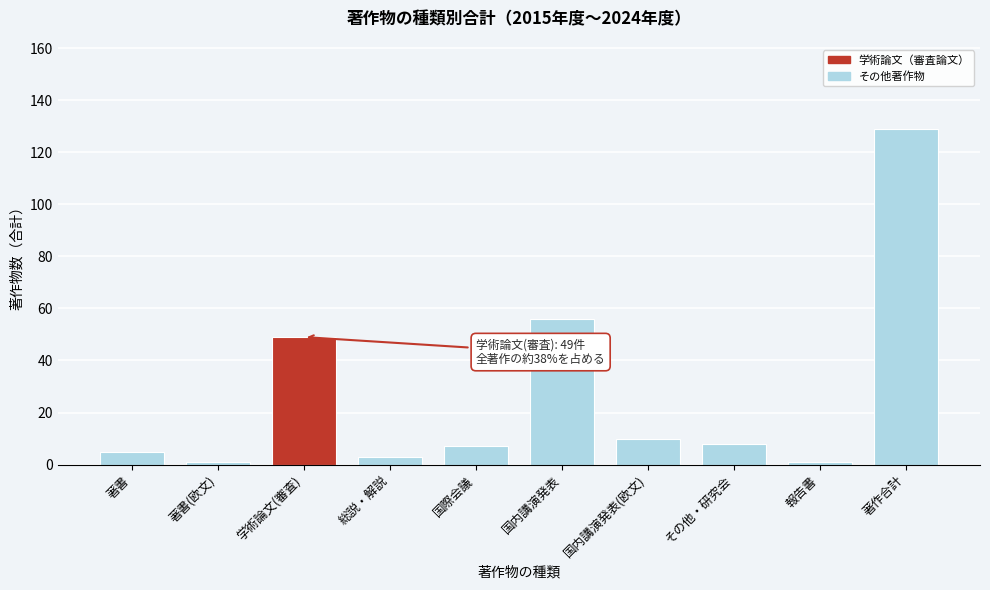

Reading left to right, list all the values displayed in this chart.

5	1	49	3	7	56	10	8	1	129